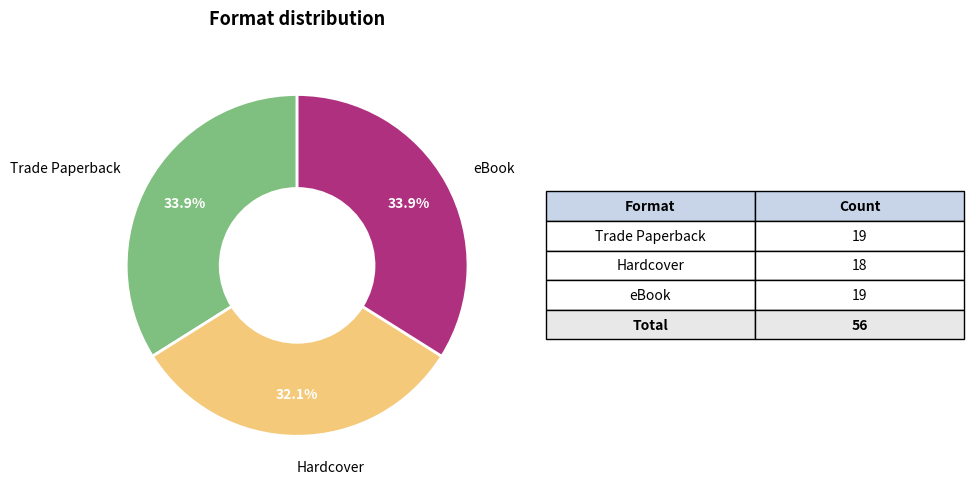

Is there any slice that represents more than half of the pie?

No